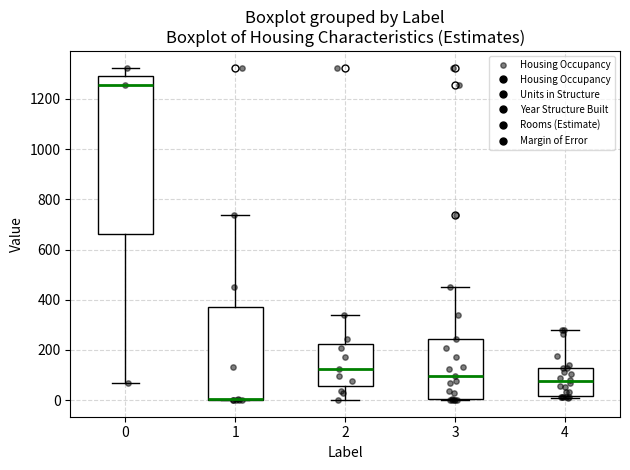

Reading left to right, transcribe this box plot: for each box, give where its median line is, the range the box spans, and where its two whiskers end, as read against the y-axis. The values are not printed on the chart, so give them approximately, as read against the axis.

0: median 1260, box 660 to 1300, whiskers 60 to 1320
1: median 0 (drawn on the box's lower edge), box 0 to 380, whiskers 0 to 740
2: median 120, box 60 to 220, whiskers 0 to 340
3: median 100, box 0 to 240, whiskers 0 to 460
4: median 80, box 20 to 120, whiskers 0 to 280